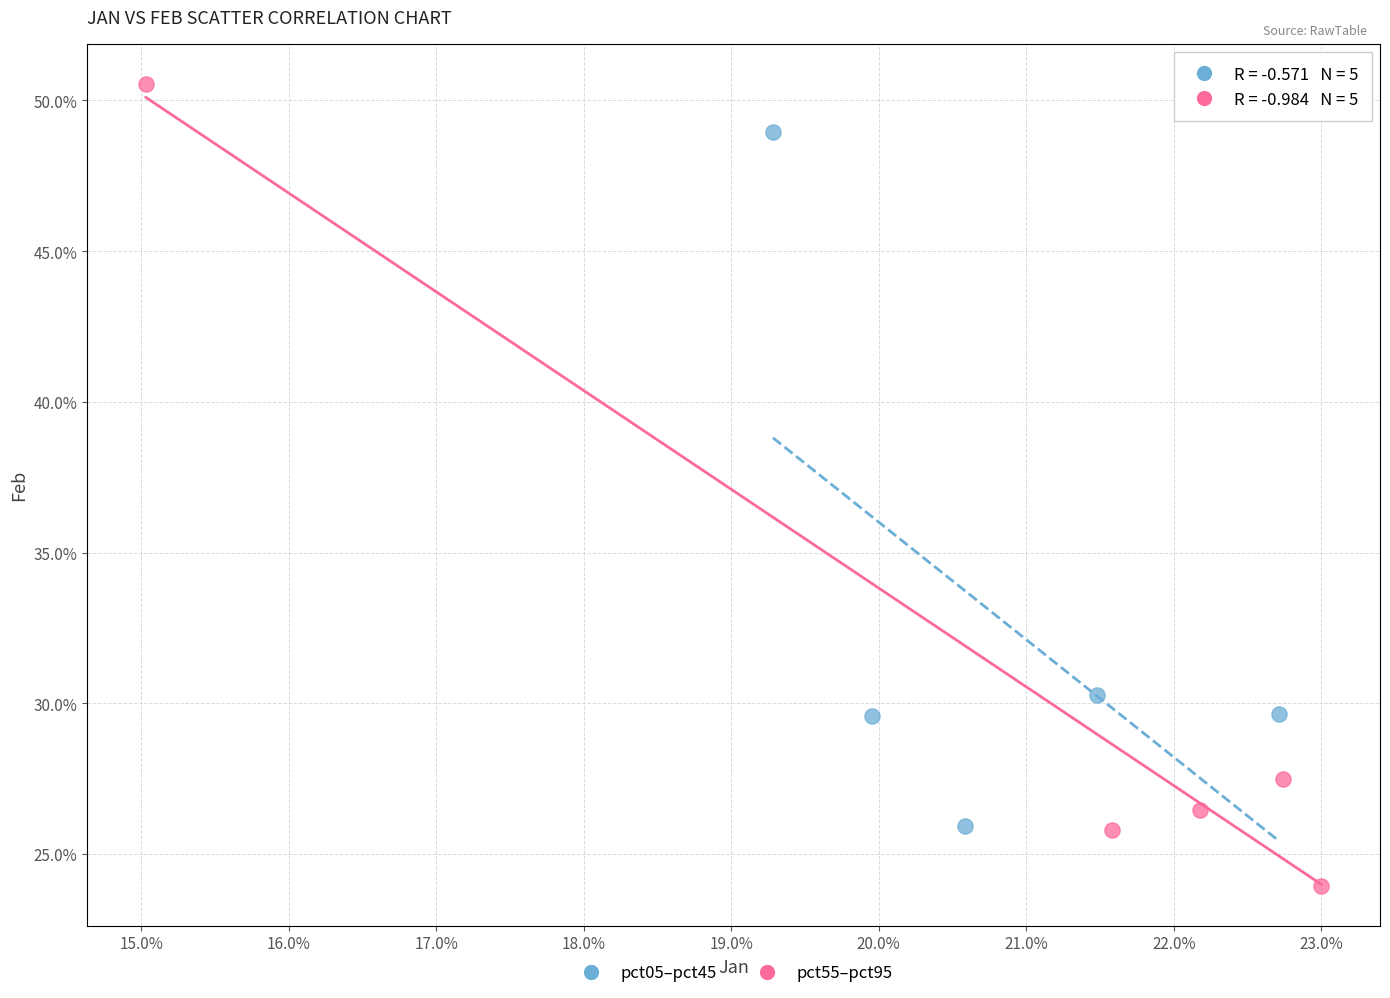

Which series reaches the maximum Y coordinate?

pct55–pct95